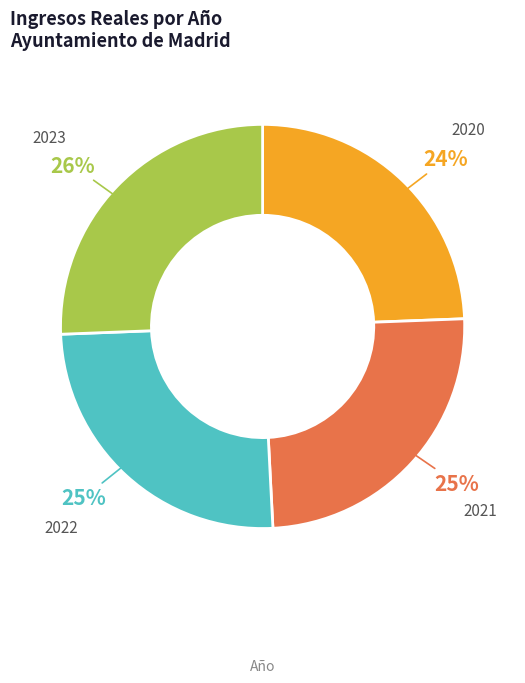

How many segments does this pie chart have?

4